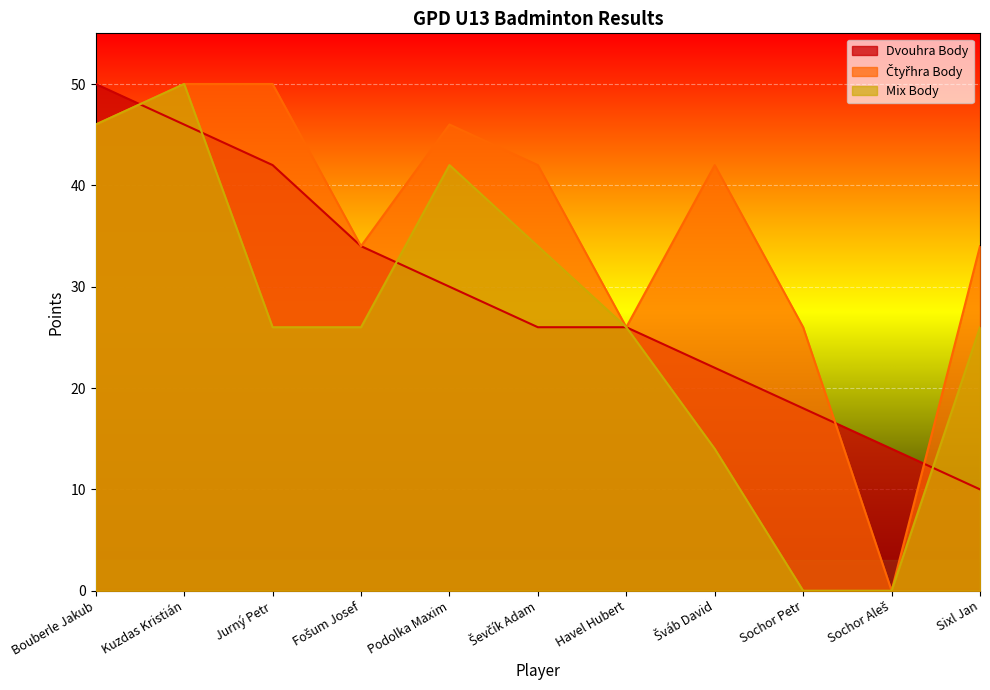

Which series has the largest total across all categories?

Čtyřhra Body